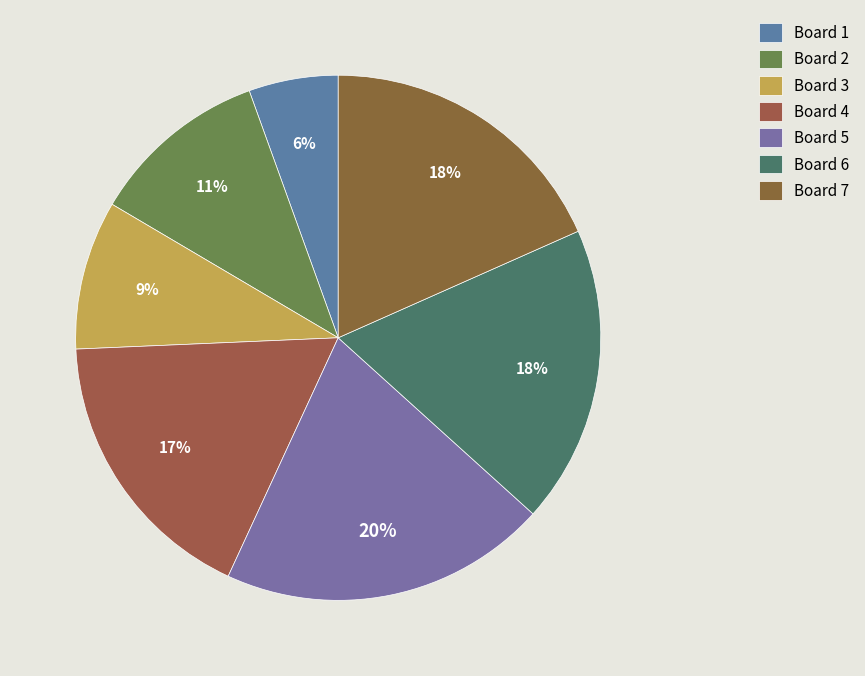

What percentage is the Board 1 slice, to the nearest percent?

6%